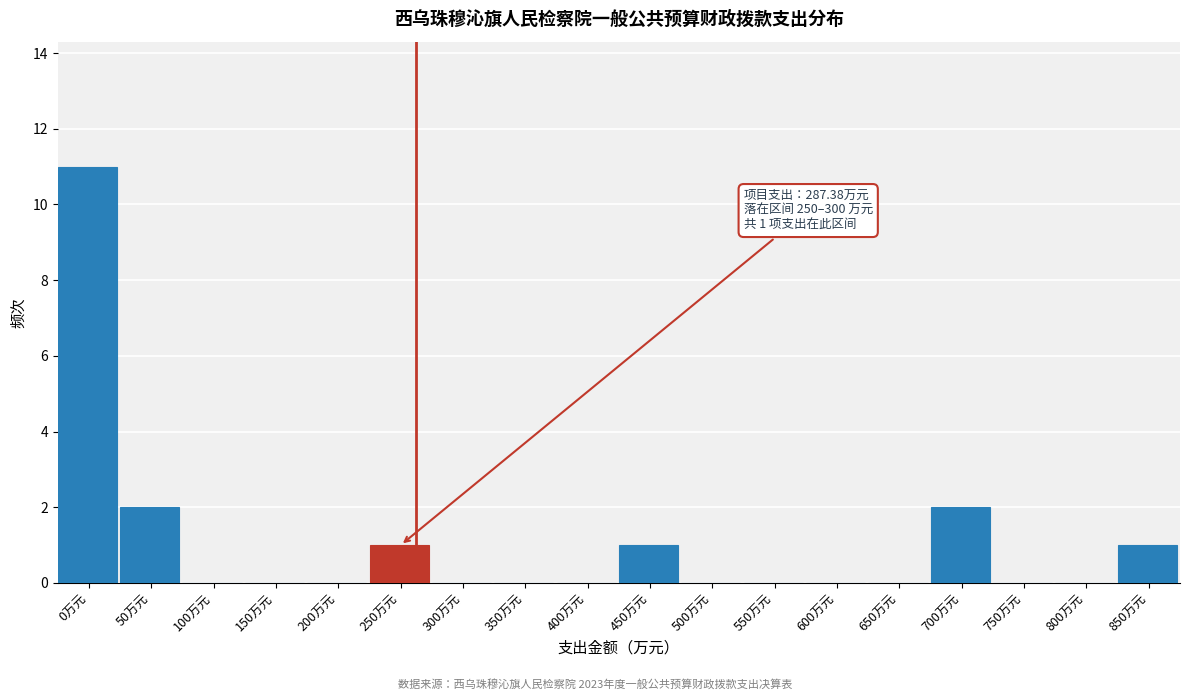

Reading left to right, transcribe all the data shown in this chart.

0万元=11	50万元=2	100万元=0	150万元=0	200万元=0	250万元=1	300万元=0	350万元=0	400万元=0	450万元=1	500万元=0	550万元=0	600万元=0	650万元=0	700万元=2	750万元=0	800万元=0	850万元=1